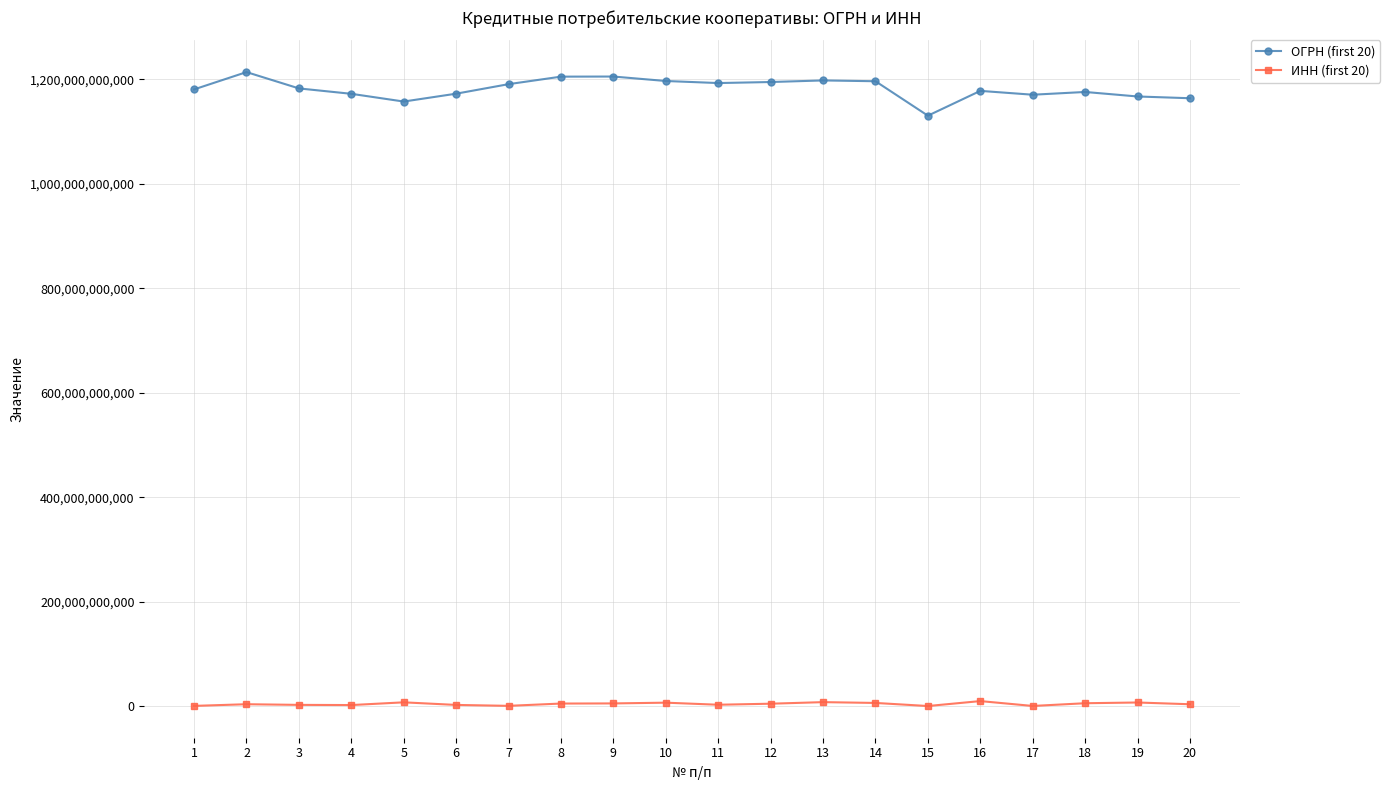

Between 6 and 13, which series saw the biggest shift?

ОГРН (first 20)